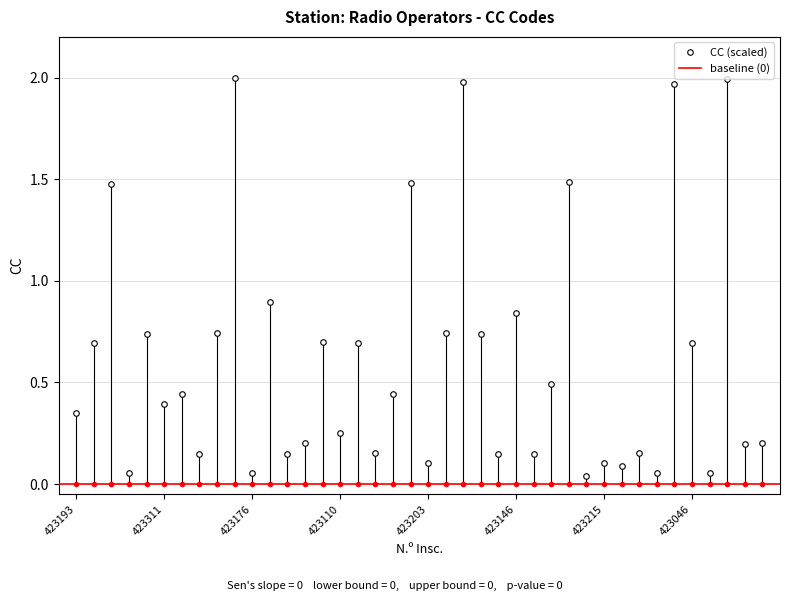

What is the greatest value displayed?

2.0